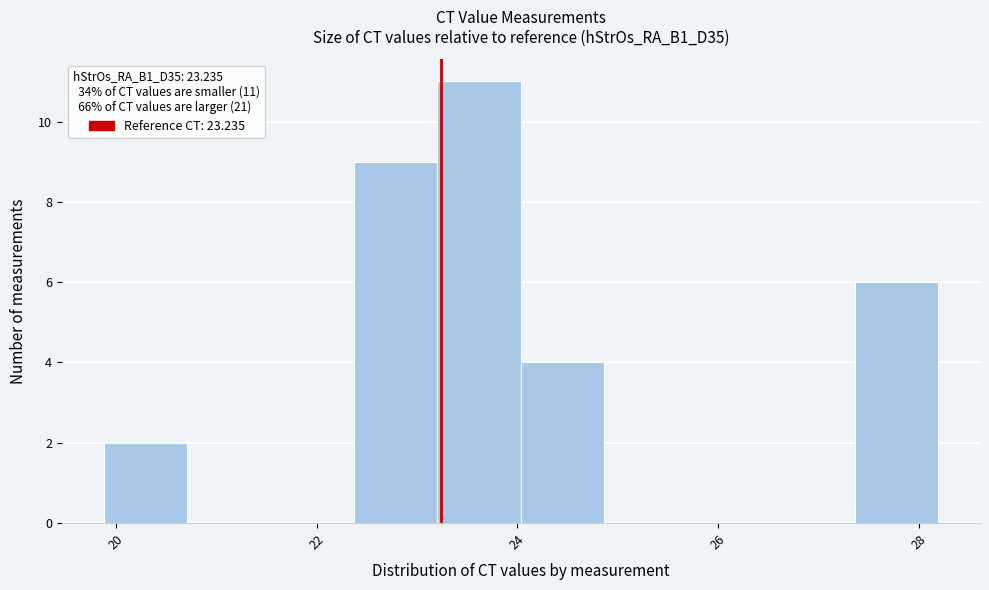

Reading left to right, list every bar in this chart as the range it spans on the x-axis followed by its height. Neither the bar edges nor the heights are printed on the chart, so give them approximately, as read against the axes.

19.8 to 20.8: 2
20.8 to 21.6: 0
21.6 to 22.4: 0
22.4 to 23.2: 9
23.2 to 24.0: 11
24.0 to 24.8: 4
24.8 to 25.6: 0
25.6 to 26.6: 0
26.6 to 27.4: 0
27.4 to 28.2: 6